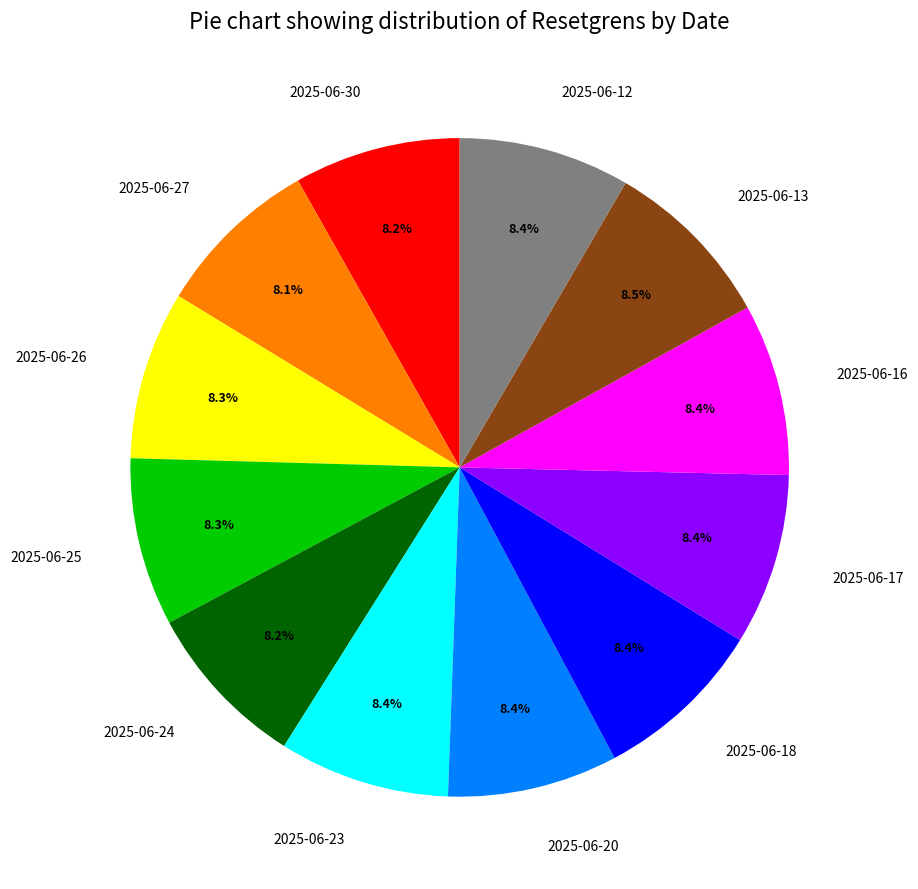

Does any single category account for the majority?

No